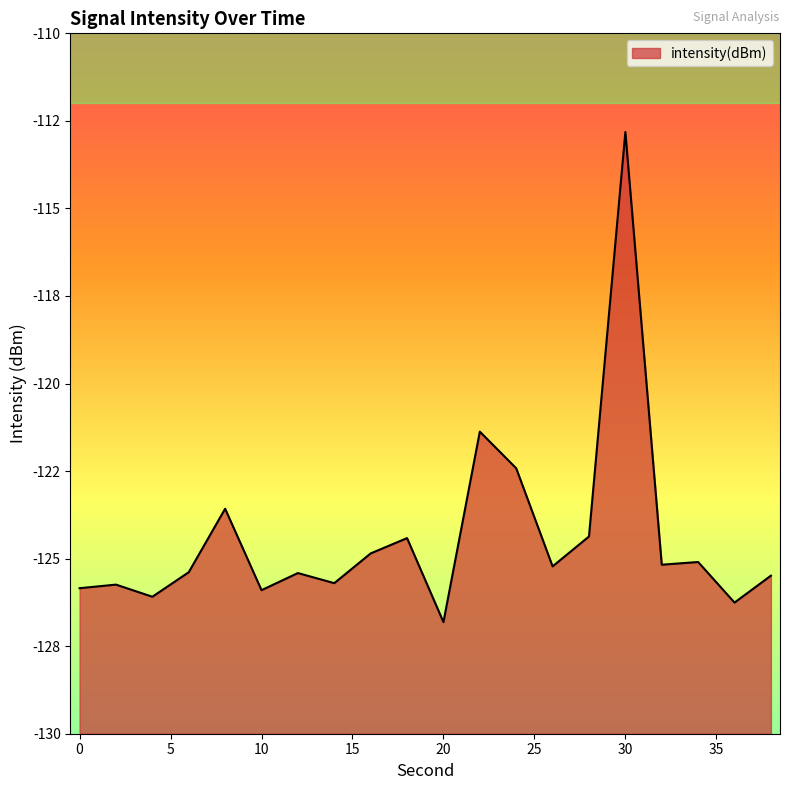

What value does the data have at 38?

-125.5